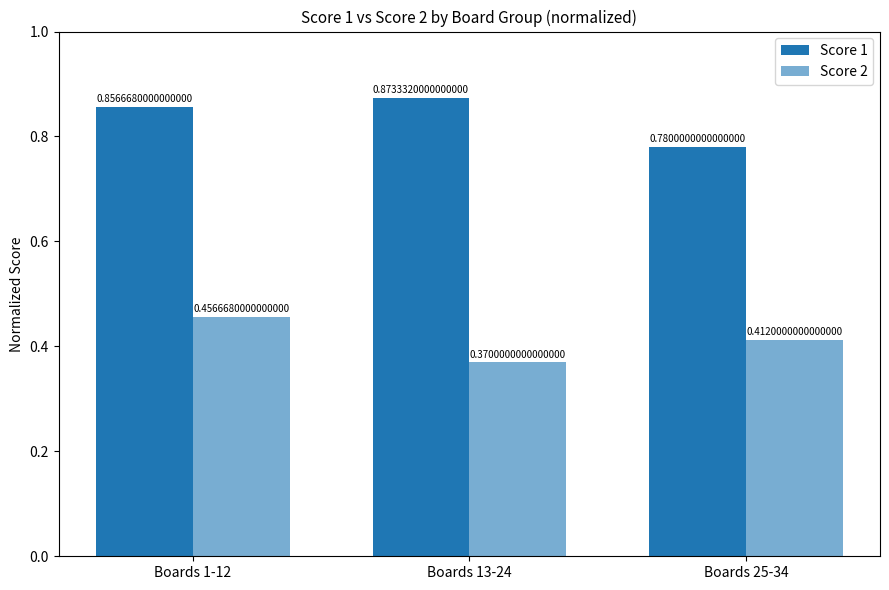

How many bars are there in each group?

2